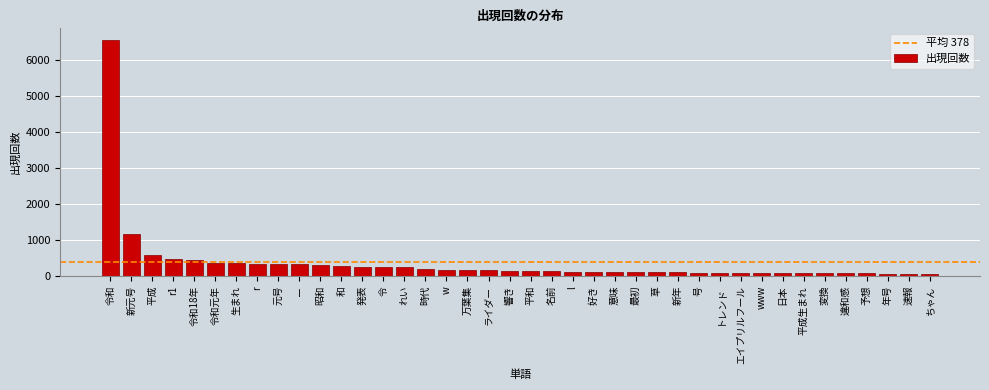

The chart shows a value of 322 at ー. True or false?

True